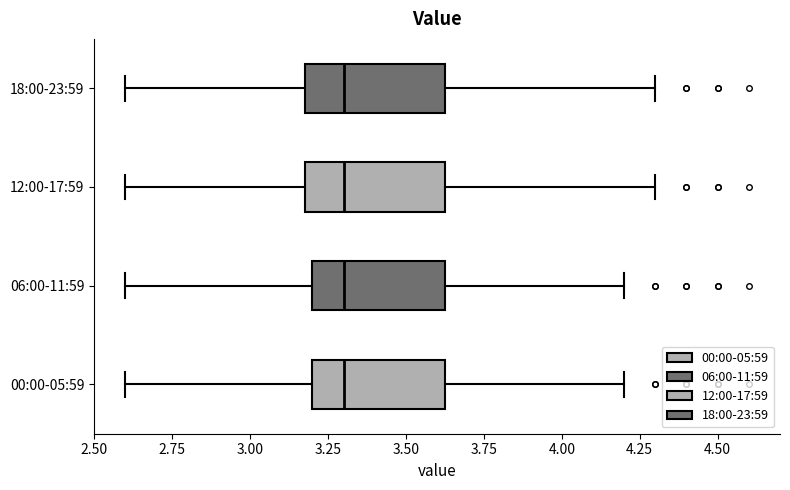

Reading bottom to top, read every box against the x-axis: the position of its median line, the range the box covers, and the ends of its whiskers. The values are not printed on the chart, so give them approximately, as read against the axis.

00:00-05:59: median 3.30, box 3.20 to 3.65, whiskers 2.60 to 4.20
06:00-11:59: median 3.30, box 3.20 to 3.65, whiskers 2.60 to 4.20
12:00-17:59: median 3.30, box 3.20 to 3.65, whiskers 2.60 to 4.30
18:00-23:59: median 3.30, box 3.20 to 3.65, whiskers 2.60 to 4.30